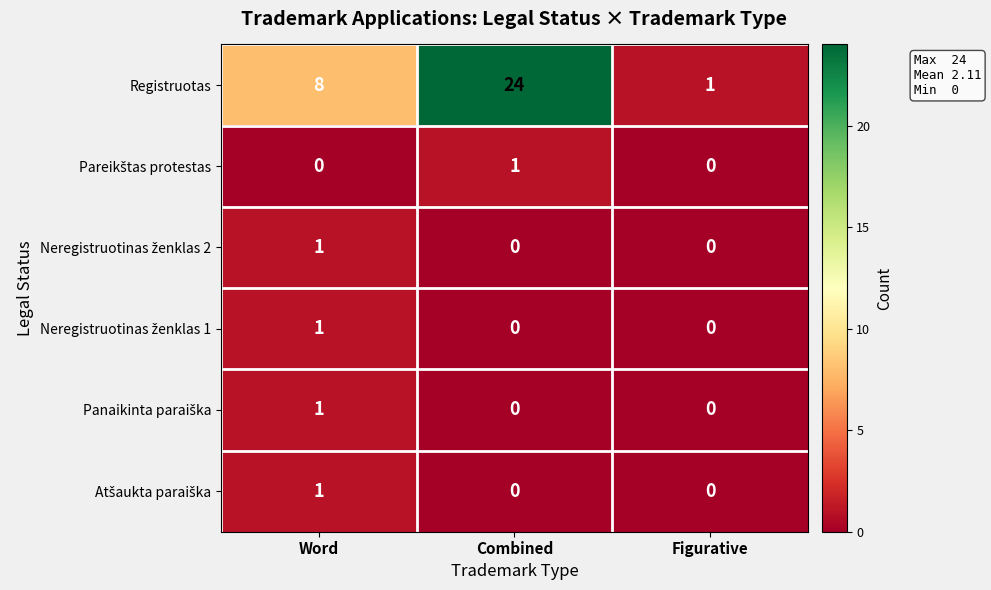

How many data points does each series have?

3